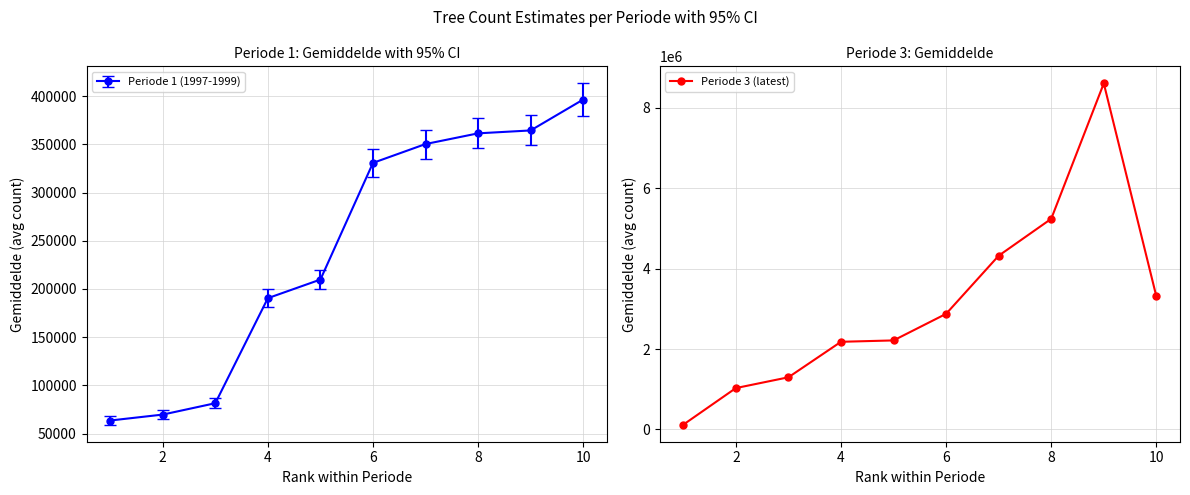

Does the chart display data point markers on the line(s)?

Yes